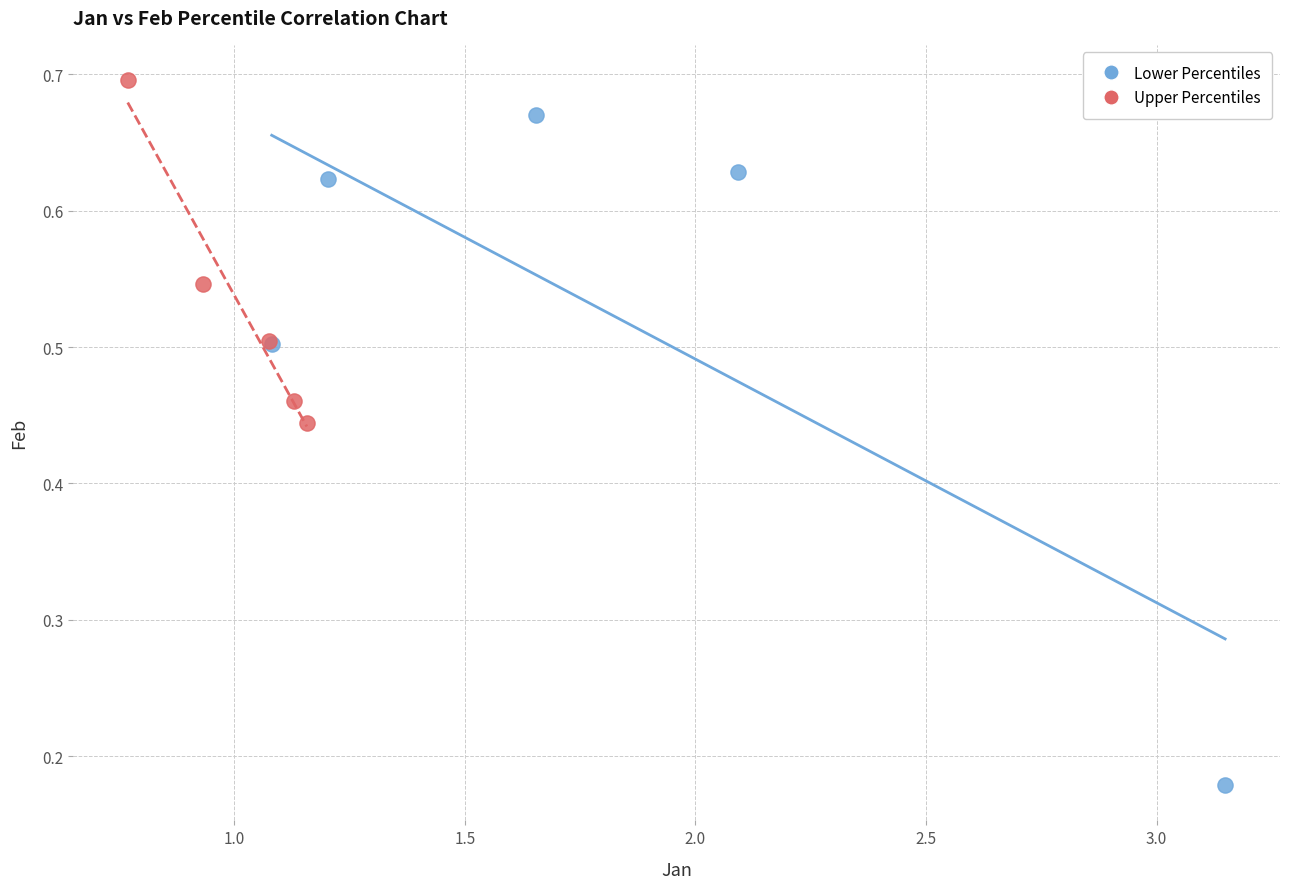

What are all the series names shown in the legend?

Lower Percentiles, Upper Percentiles